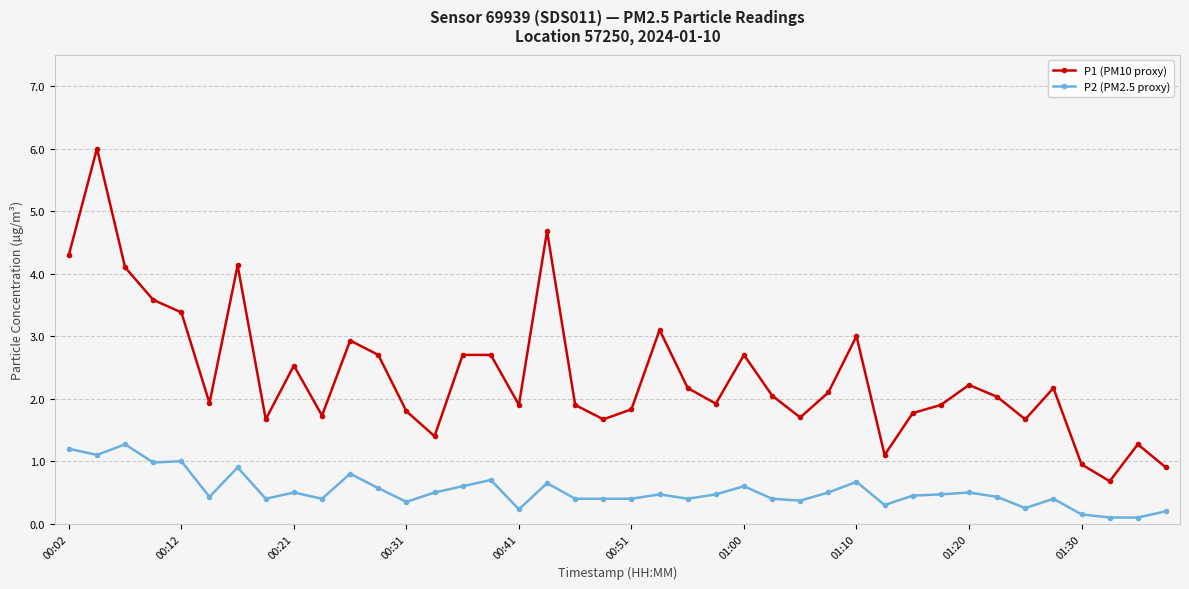

List the series in order of their peak value, lowest first.

P2 (PM2.5 proxy), P1 (PM10 proxy)